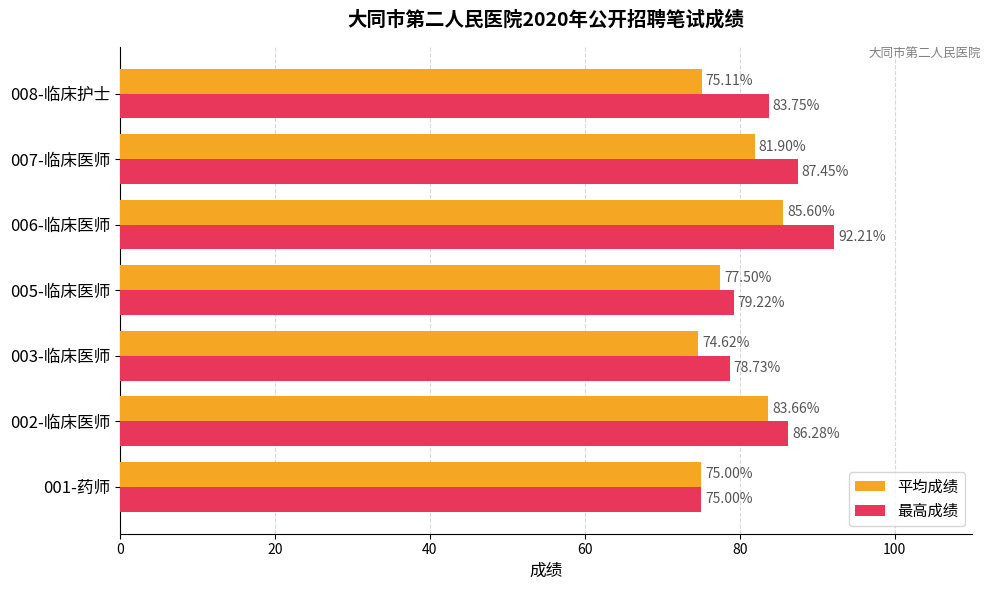

What are all the series names shown in the legend?

平均成绩, 最高成绩